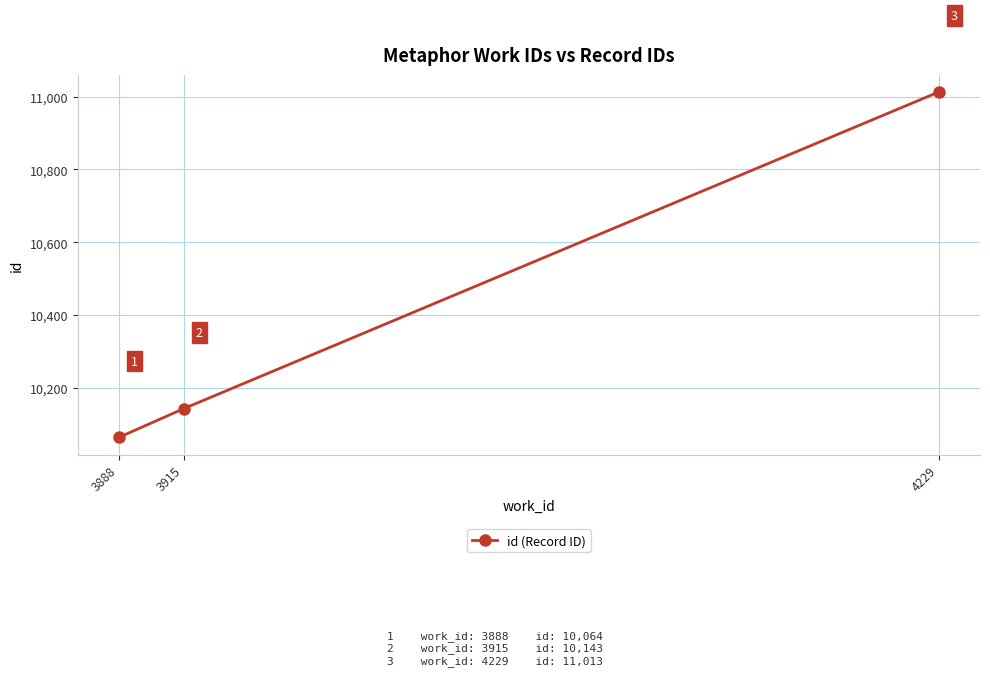

List the labels in order of value, largest first.

4229, 3915, 3888